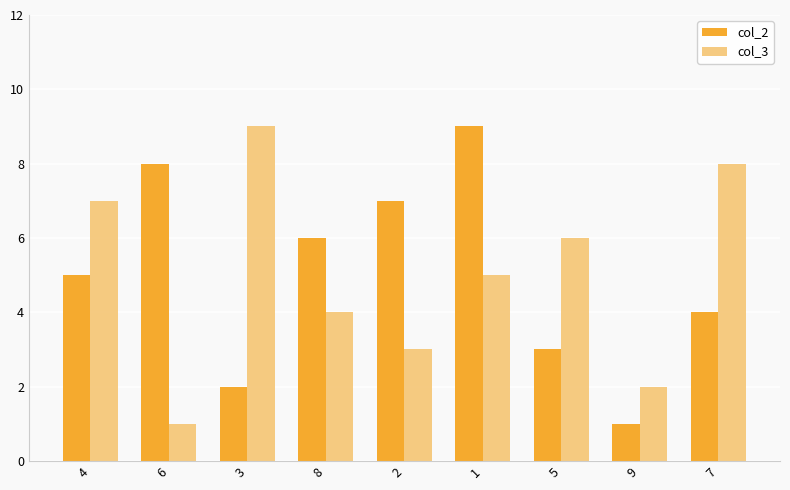

Rank the categories by col_2 value from lowest to highest.

9, 3, 5, 7, 4, 8, 2, 6, 1